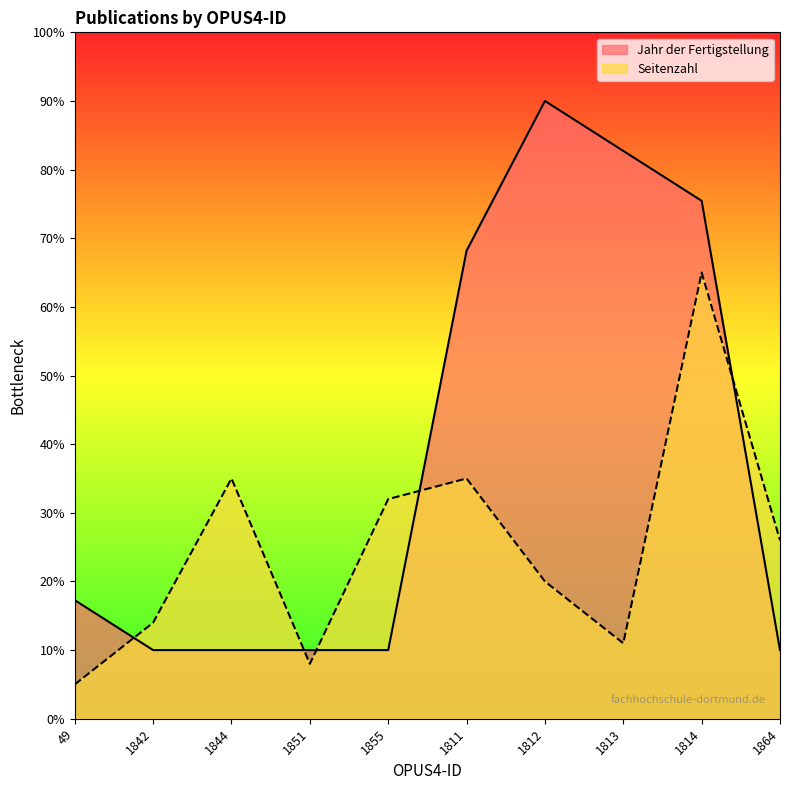

At which label does Seitenzahl reach its peak?

1814